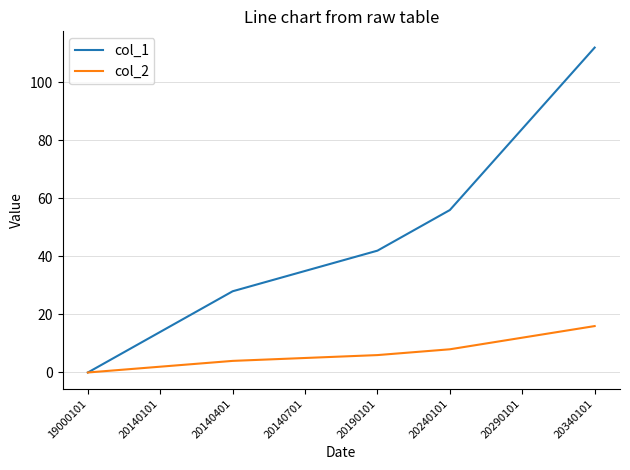

At which category is the sum across all series the highest?

20340101